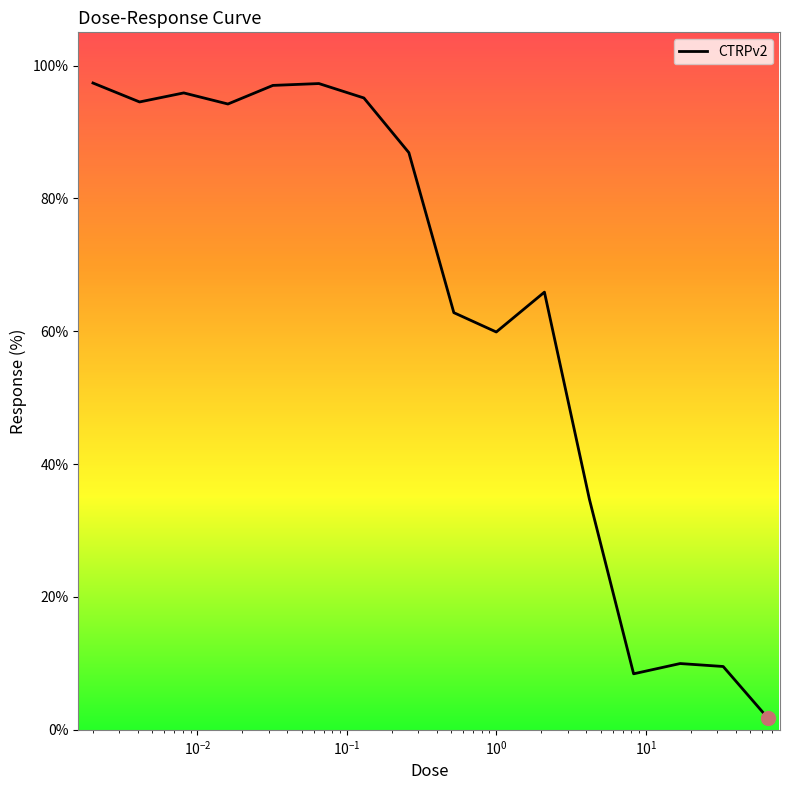

How many distinct data groups are displayed?

1